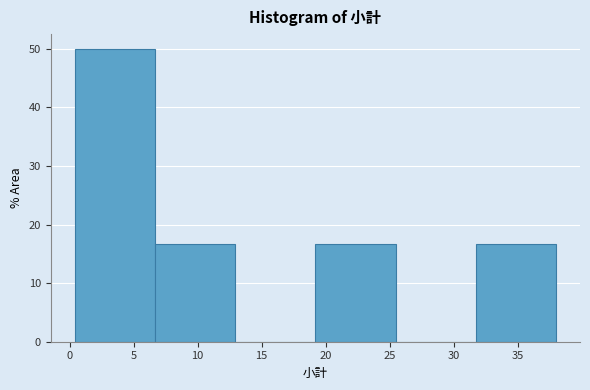

Reading left to right, transcribe this chart: for each bar, give the range it covers on the x-axis and its height. Neither the bar edges nor the heights are printed on the chart, so give them approximately, as read against the axes.

0.5 to 6.5: 50
6.5 to 13.0: 17
13.0 to 19.0: 0
19.0 to 25.5: 17
25.5 to 31.5: 0
31.5 to 38.0: 17